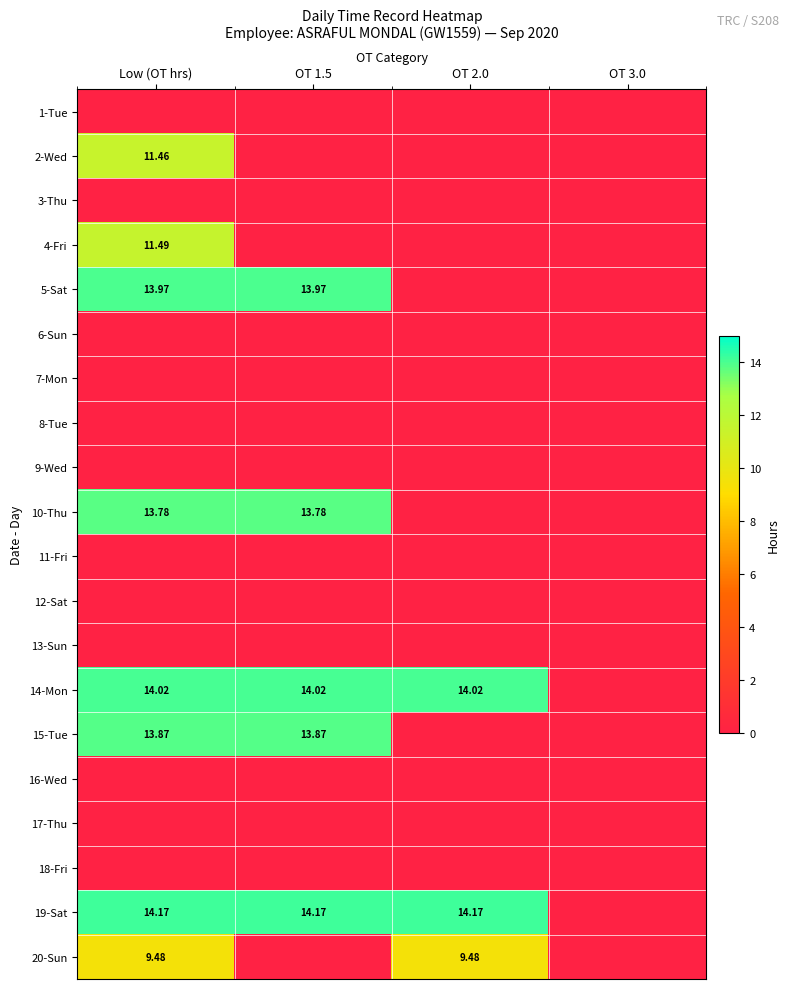

At which category does the chart reach its minimum across all series?

Low (OT hrs)